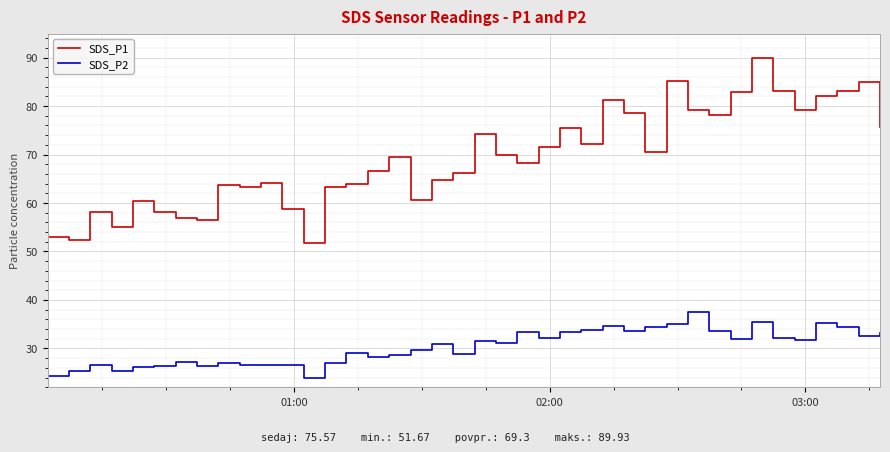

What is the lowest value of the SDS_P1 series?

51.7